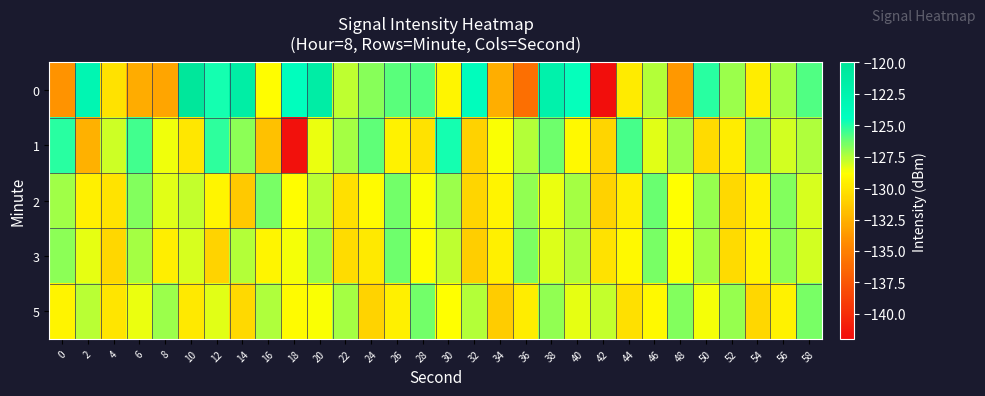

Reading left to right, transcribe all the data shown in this chart.

0: 0=-134.0	2=-123.0	4=-130.2	6=-132.8	8=-133.1	10=-120.3	12=-124.8	14=-121.5	16=-128.9	18=-124.3	20=-121.4	22=-127.7	24=-126.7	26=-125.9	28=-125.8	30=-129.3	32=-124.1	34=-132.6	36=-136.1	38=-122.2	40=-124.5	42=-141.9	44=-129.8	46=-127.5	48=-133.7	50=-125.1	52=-127.1	54=-129.7	56=-127.3	58=-125.8
1: 0=-125.1	2=-132.5	4=-128.0	6=-125.6	8=-128.6	10=-129.9	12=-125.2	14=-126.9	16=-131.8	18=-141.7	20=-128.5	22=-127.3	24=-126.1	26=-129.4	28=-130.2	30=-124.8	32=-131.0	34=-128.7	36=-127.5	38=-126.3	40=-129.1	42=-130.8	44=-125.6	46=-128.3	48=-127.1	50=-130.5	52=-129.7	54=-126.8	56=-128.0	58=-127.4
2: 0=-127.2	2=-129.5	4=-130.1	6=-126.7	8=-128.3	10=-127.8	12=-129.2	14=-131.4	16=-126.5	18=-128.9	20=-127.6	22=-130.3	24=-129.0	26=-126.4	28=-128.7	30=-127.1	32=-130.8	34=-129.3	36=-126.9	38=-128.5	40=-127.3	42=-131.0	44=-129.6	46=-126.2	48=-128.8	50=-127.0	52=-130.6	54=-129.4	56=-126.7	58=-128.1
3: 0=-126.8	2=-128.4	4=-130.7	6=-127.3	8=-129.6	10=-128.1	12=-130.9	14=-127.5	16=-129.2	18=-128.6	20=-127.0	22=-130.4	24=-129.8	26=-126.3	28=-128.9	30=-127.7	32=-131.1	34=-129.5	36=-126.6	38=-128.2	40=-127.4	42=-130.2	44=-129.1	46=-126.5	48=-128.7	50=-127.2	52=-130.5	54=-129.3	56=-126.8	58=-128.0
5: 0=-129.3	2=-127.6	4=-130.0	6=-128.5	8=-127.1	10=-129.8	12=-128.3	14=-130.6	16=-127.4	18=-129.0	20=-128.7	22=-127.3	24=-130.9	26=-129.5	28=-126.4	30=-128.8	32=-127.5	34=-131.2	36=-129.7	38=-126.9	40=-128.4	42=-127.8	44=-130.3	46=-129.1	48=-126.7	50=-128.6	52=-127.0	54=-130.7	56=-129.4	58=-126.5